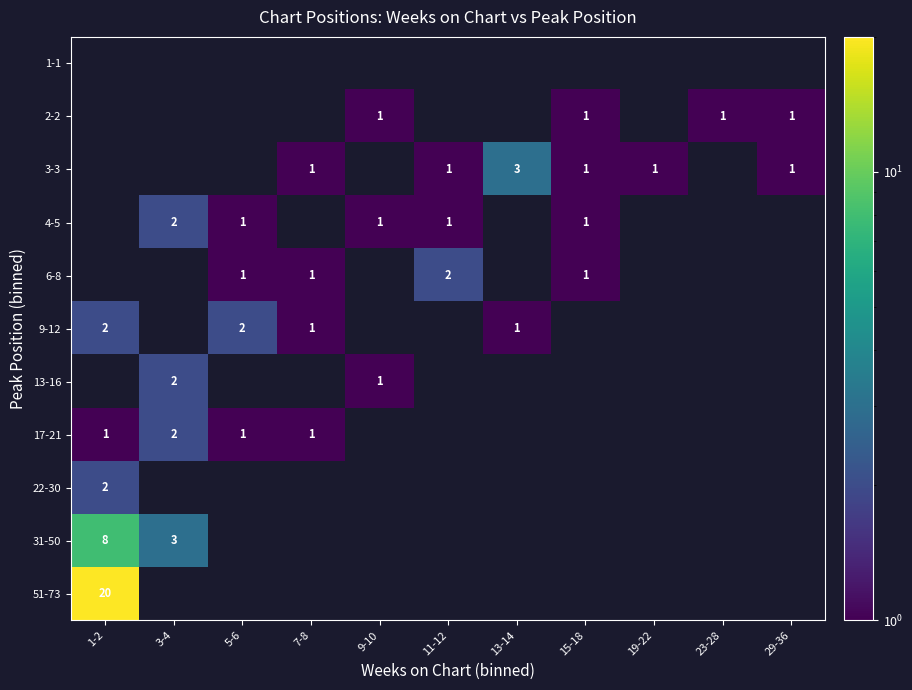

Rank the categories by 9-12 value from lowest to highest.

3-4, 9-10, 11-12, 15-18, 19-22, 23-28, 29-36, 7-8, 13-14, 1-2, 5-6